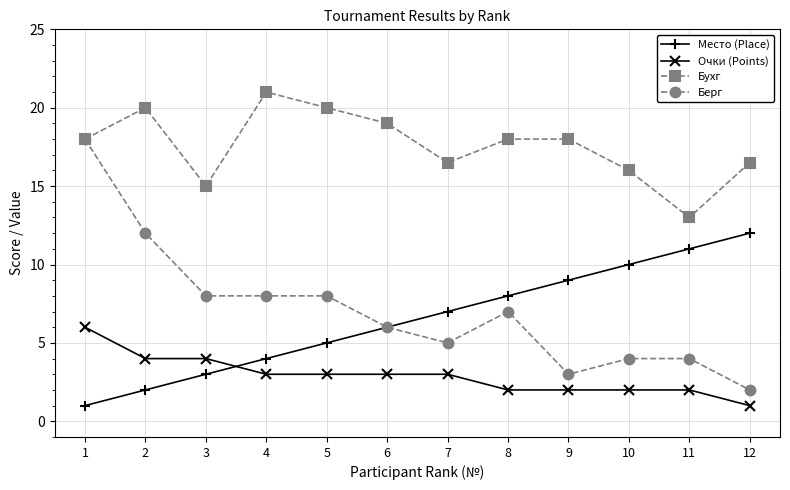

Where is the first local maximum for Бухг?

2